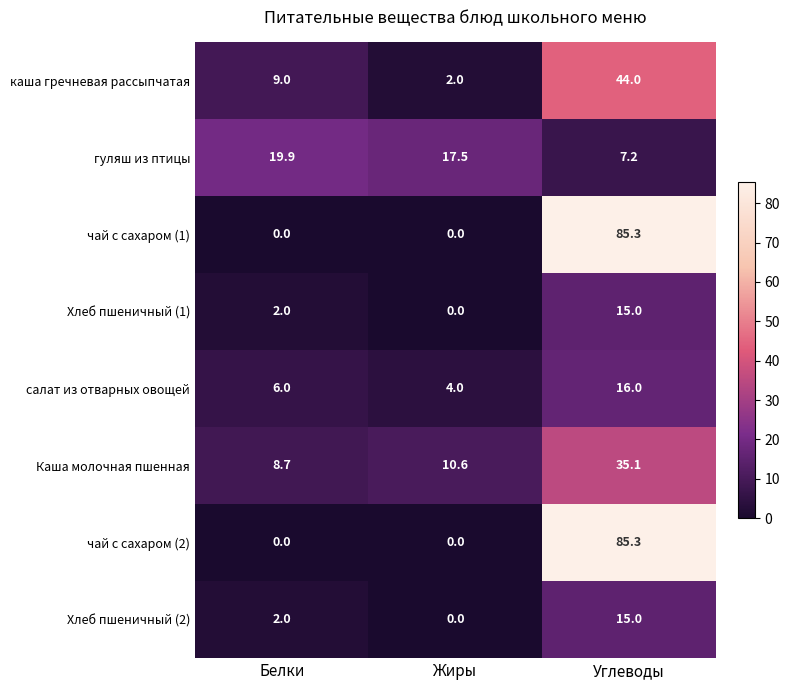

What is the total value across all series at Белки?

47.6